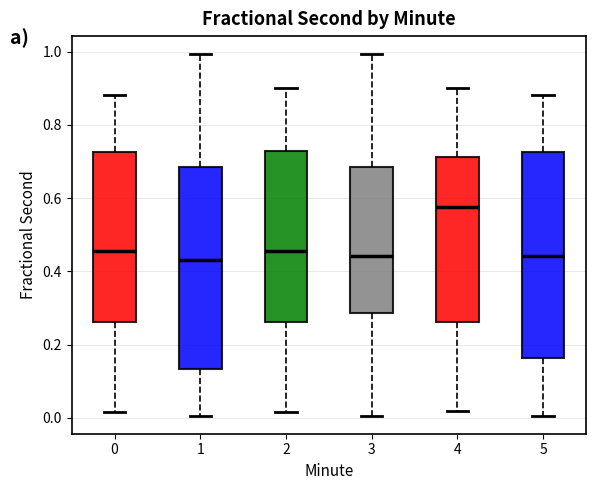

Where does the lower whisker of the box at x = 5 end on the y-axis? The values are not printed on the chart, so give them approximately, as read against the axis.

0.00